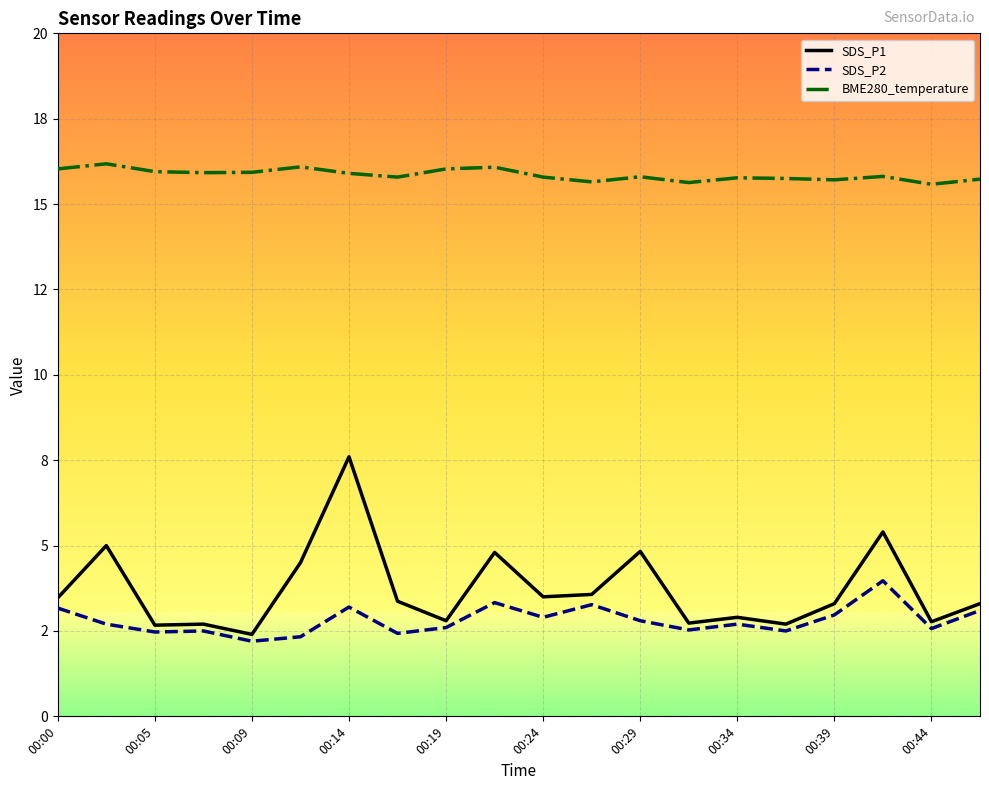

Which series has the largest total across all categories?

BME280_temperature